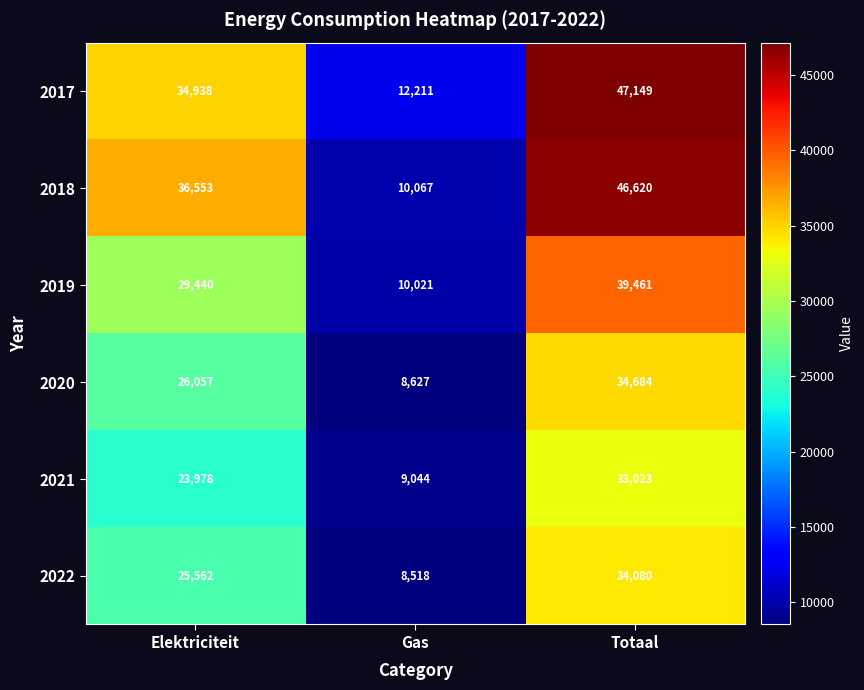

Reading right to left, list all the values displayed in this chart.

2017: 47149	12211	34938
2018: 46620	10067	36553
2019: 39461	10021	29440
2020: 34684	8627	26057
2021: 33023	9044	23978
2022: 34080	8518	25562